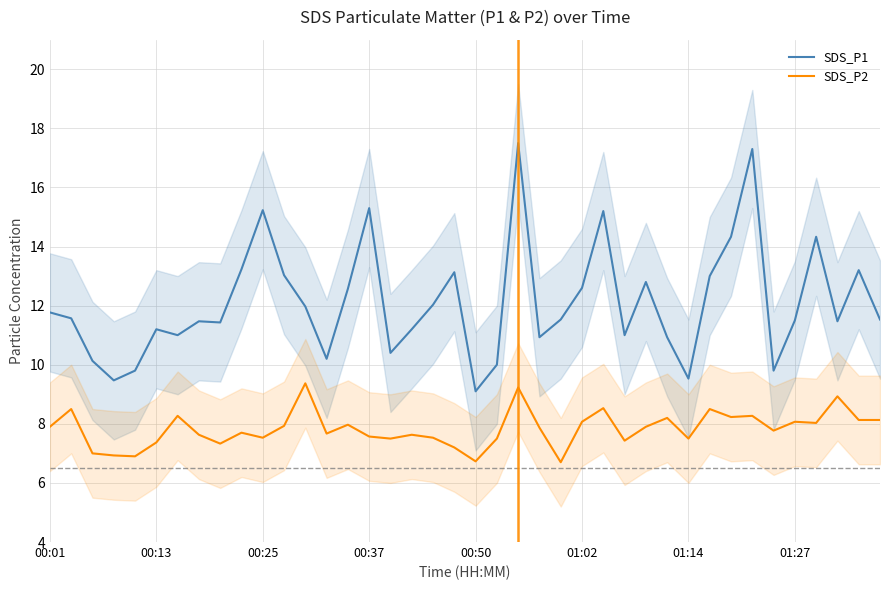

List the series in order of their peak value, lowest first.

SDS_P2, SDS_P1